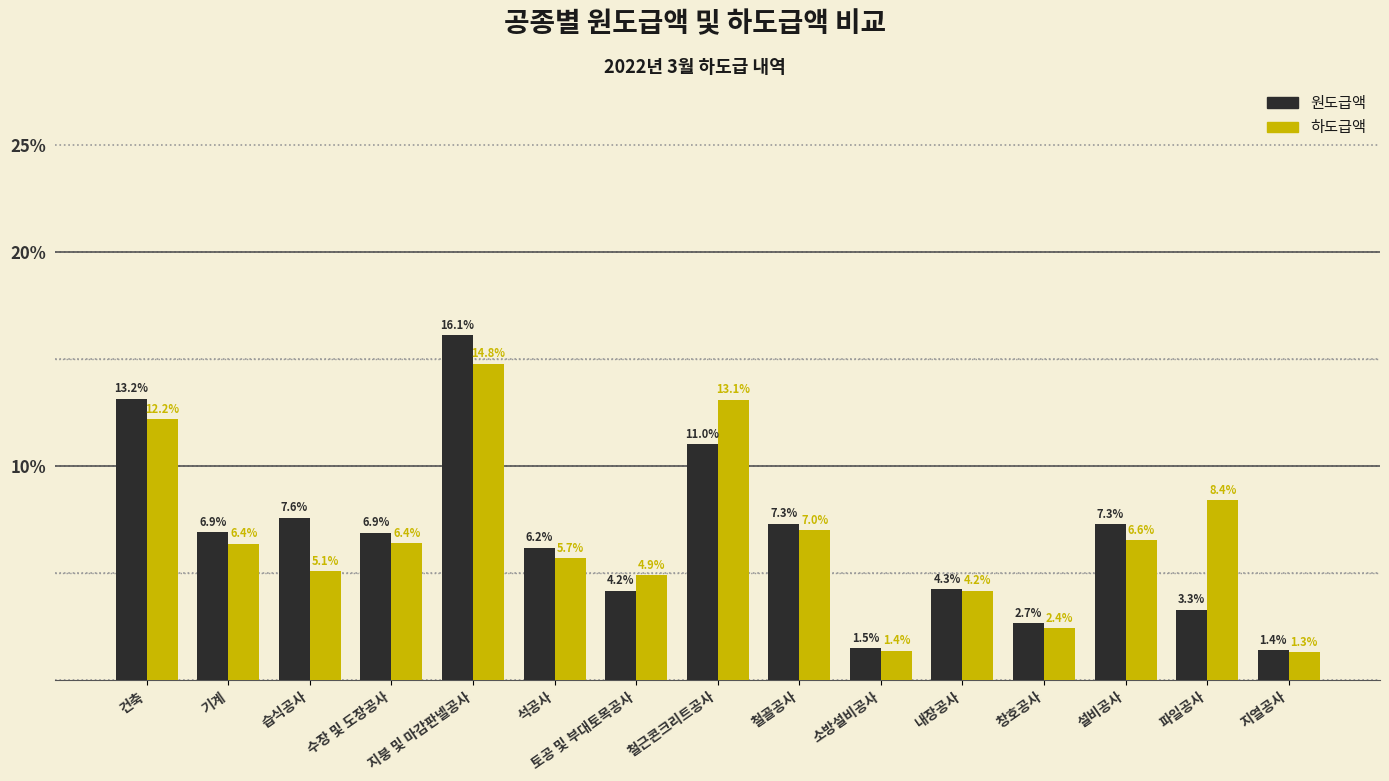

True or false: 하도급액 has a value of 4.1 at 기계.

False